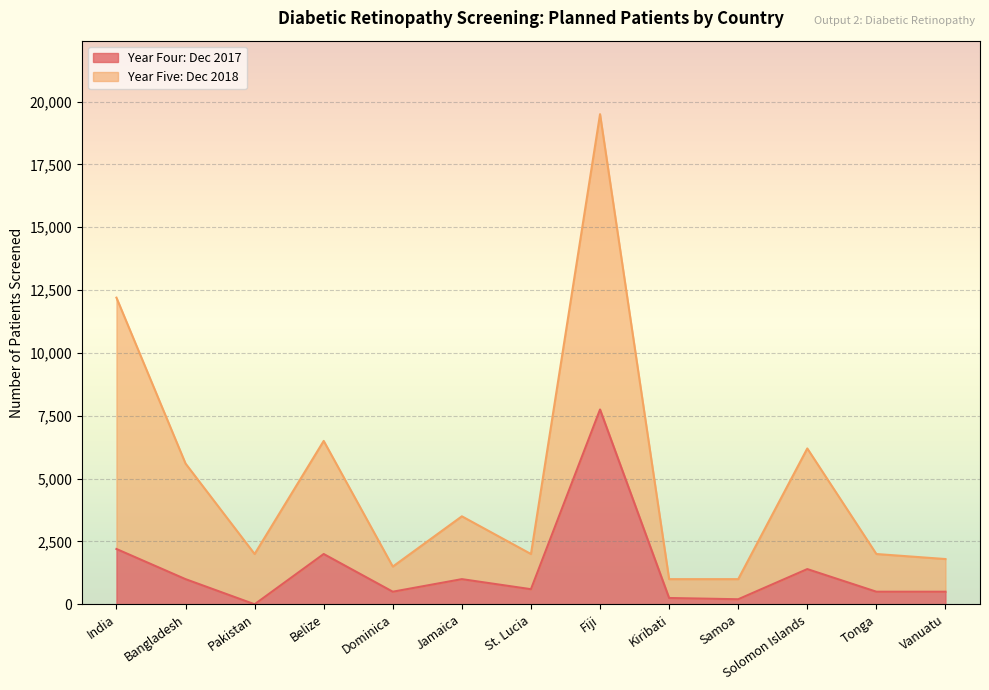

At how many categories does at least one series exceed 3561?

5